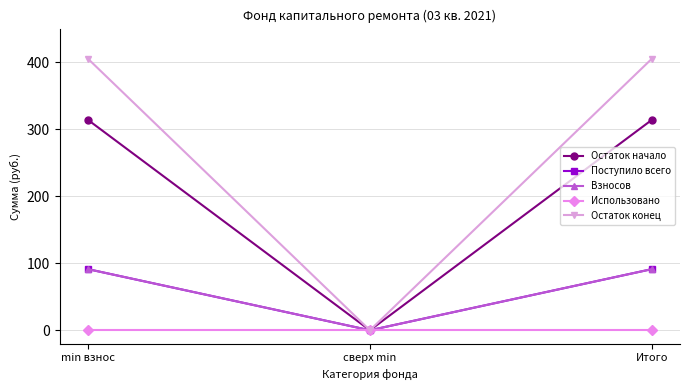

Is this an area chart (filled region under the line)?

No